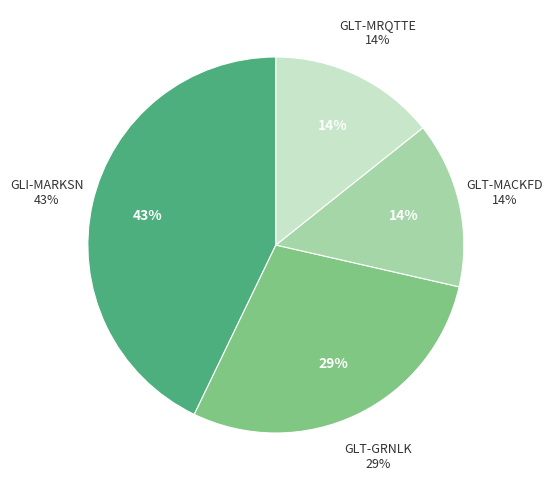

Does GLI-MARKSN account for over 50% of the chart?

No